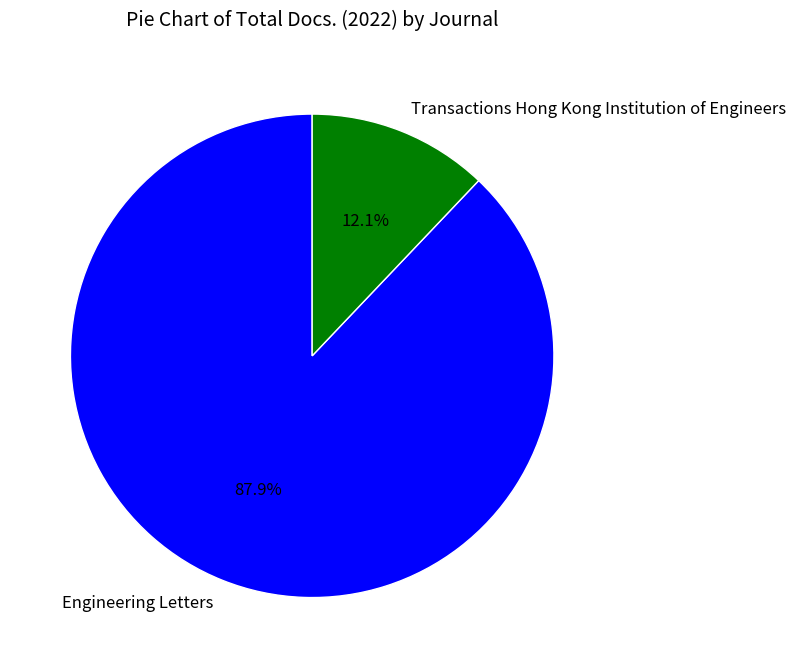

How many segments does this pie chart have?

2